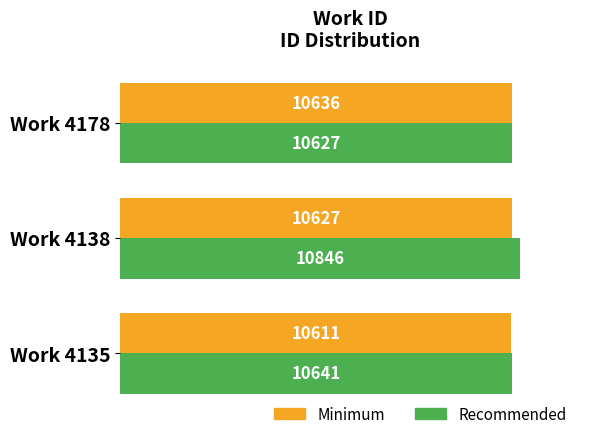

List the series in order of their peak value, lowest first.

Minimum, Recommended